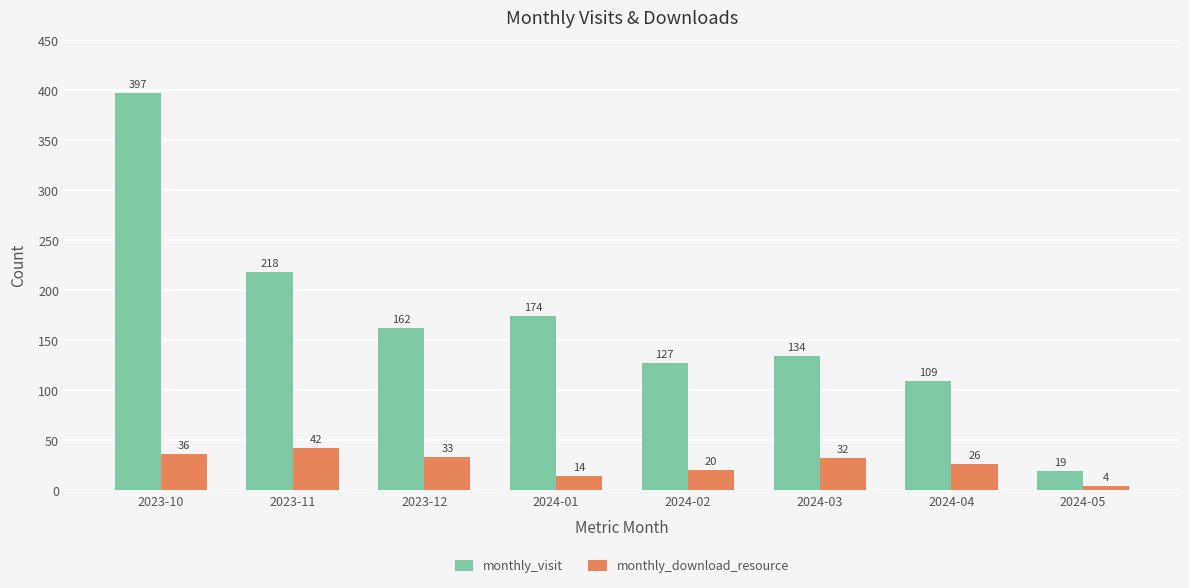

At 2023-12, list the series in order from largest to smallest.

monthly_visit, monthly_download_resource